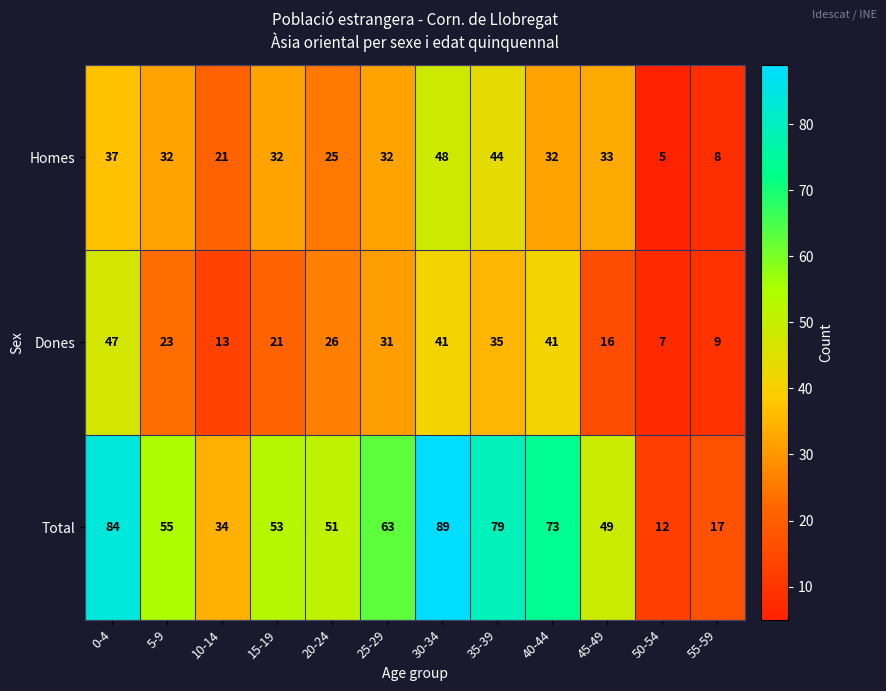

At which category is the sum across all series the highest?

30-34